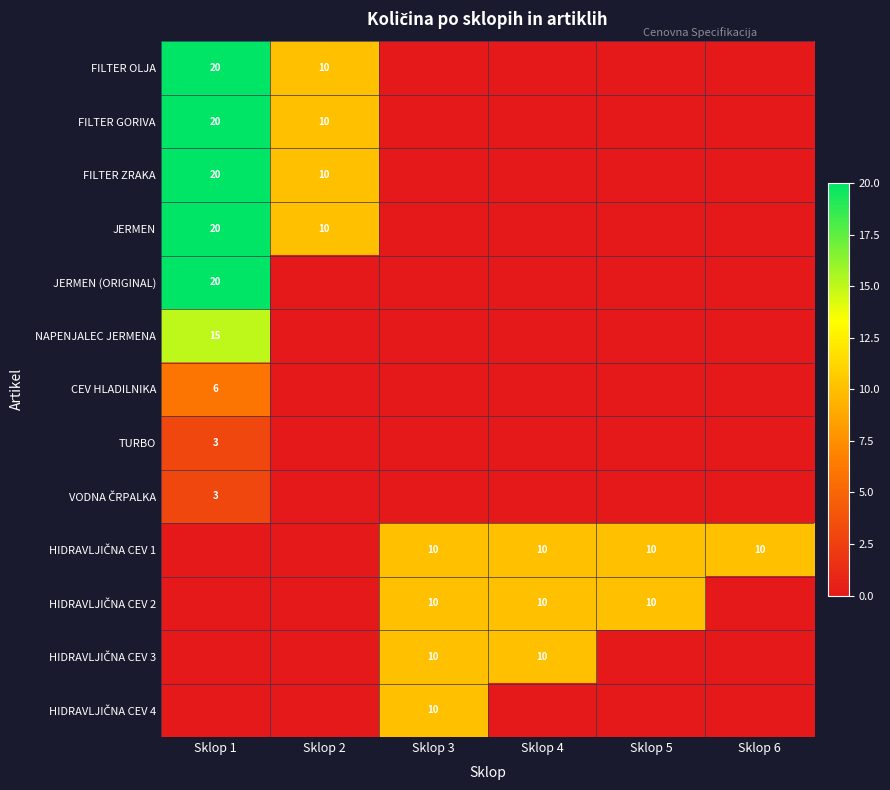

The value of FILTER ZRAKA at Sklop 3 is -12. True or false?

False